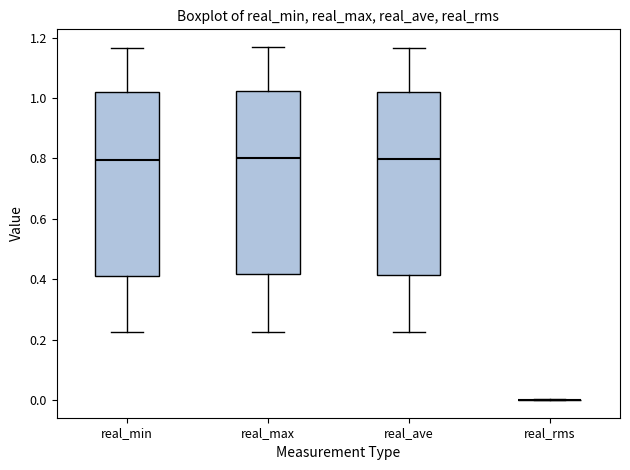

Where is the lower edge of the box for real_ave on the y-axis? The values are not printed on the chart, so give them approximately, as read against the axis.

0.42